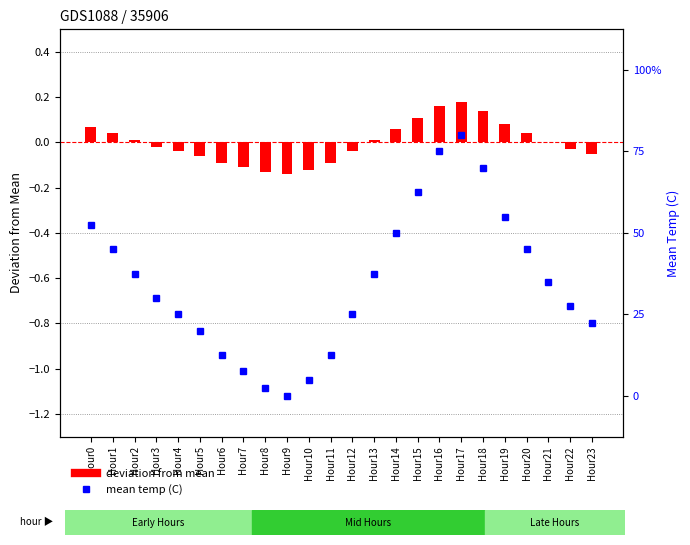

List the series in order of their overall mean, lowest first.

deviation from mean, mean temp (C)